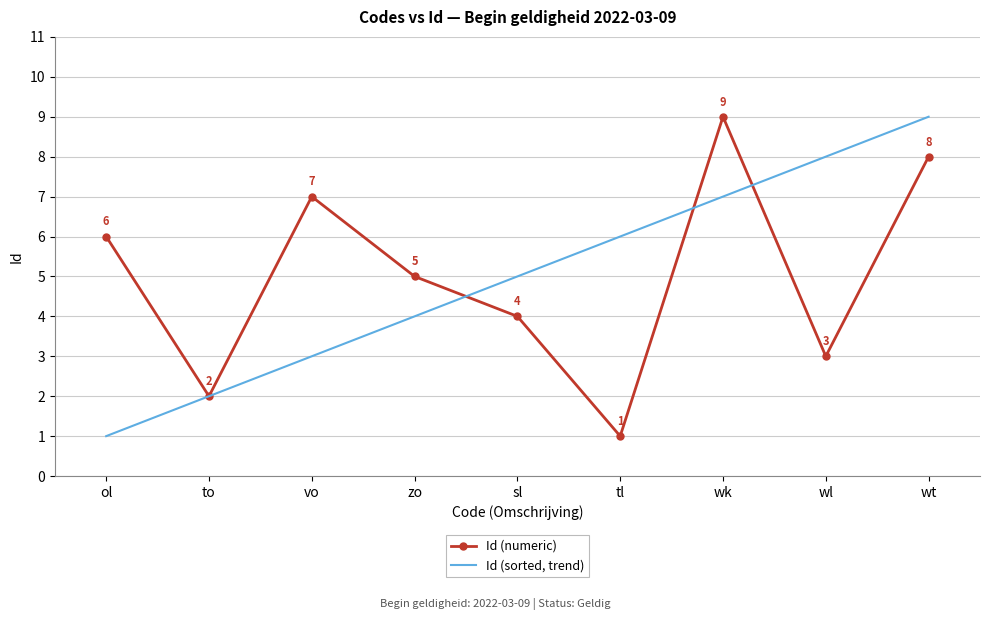

What position from the right is tl?

4